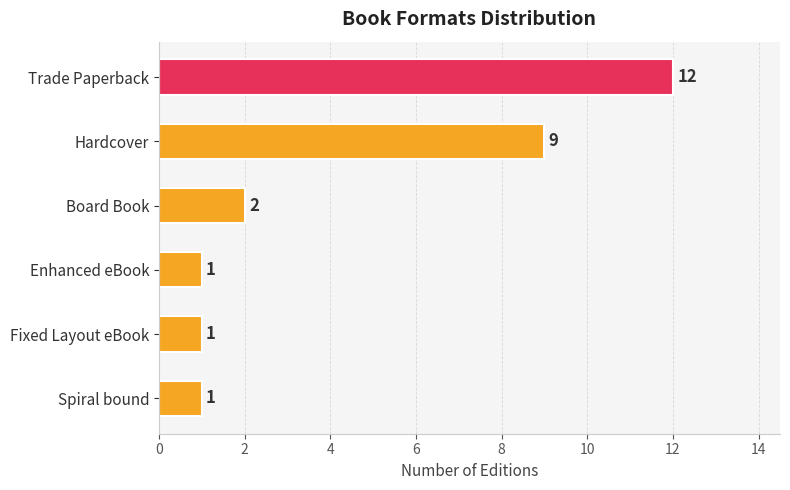

What is the sum of all values?

26